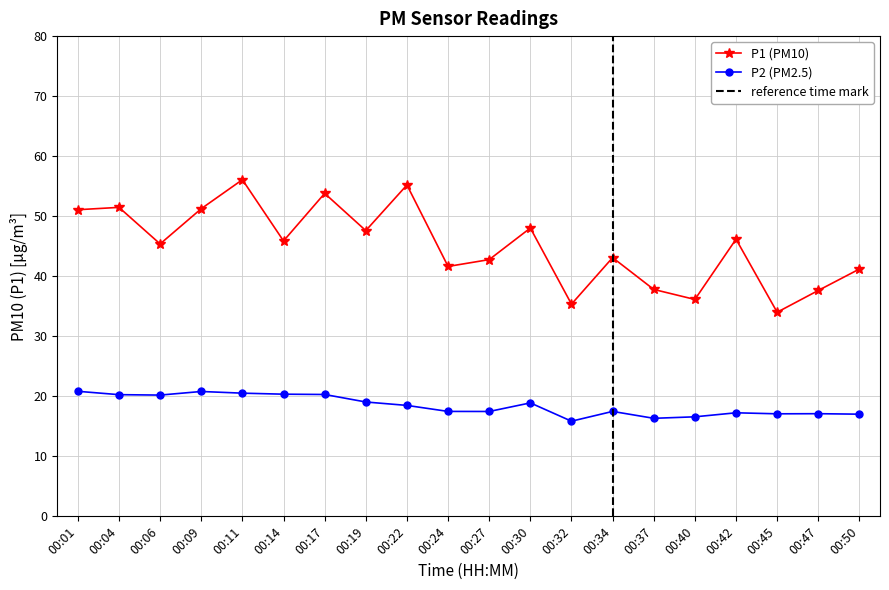

Where is the first local maximum for P1?

00:04